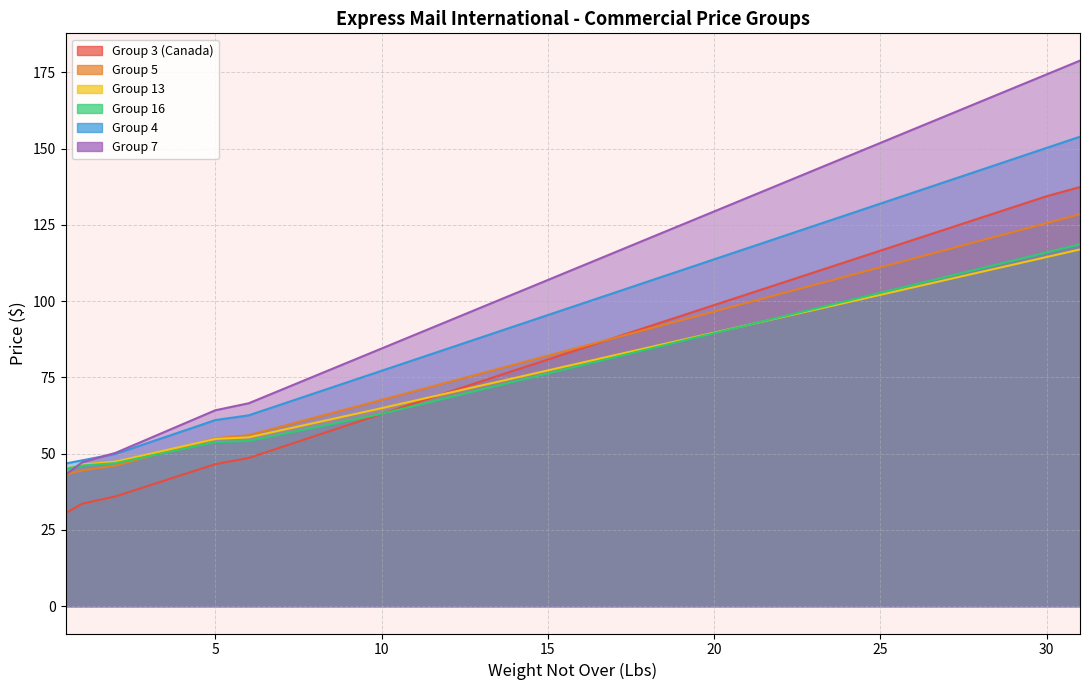

True or false: Group 4 has a value of 162.3 at 14.

False